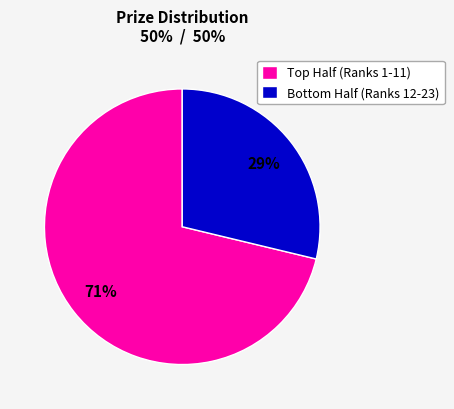

Rank the categories by value from highest to lowest.

Top Half (Ranks 1-11), Bottom Half (Ranks 12-23)